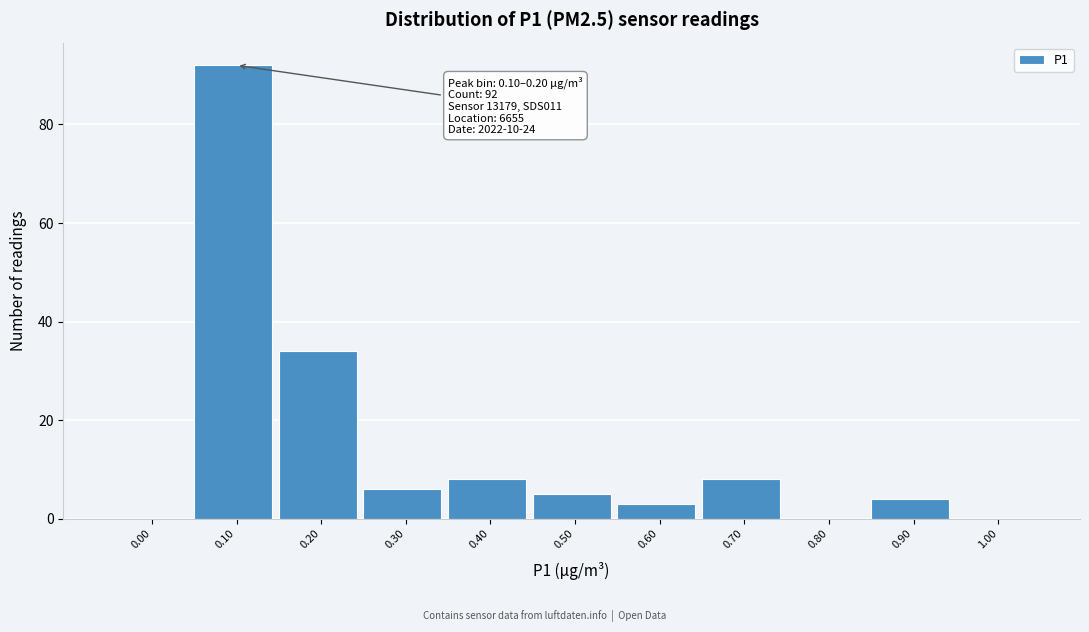

Reading right to left, what are all the values shown in this chart?

1.00=0	0.90=4	0.80=0	0.70=8	0.60=3	0.50=5	0.40=8	0.30=6	0.20=34	0.10=92	0.00=0